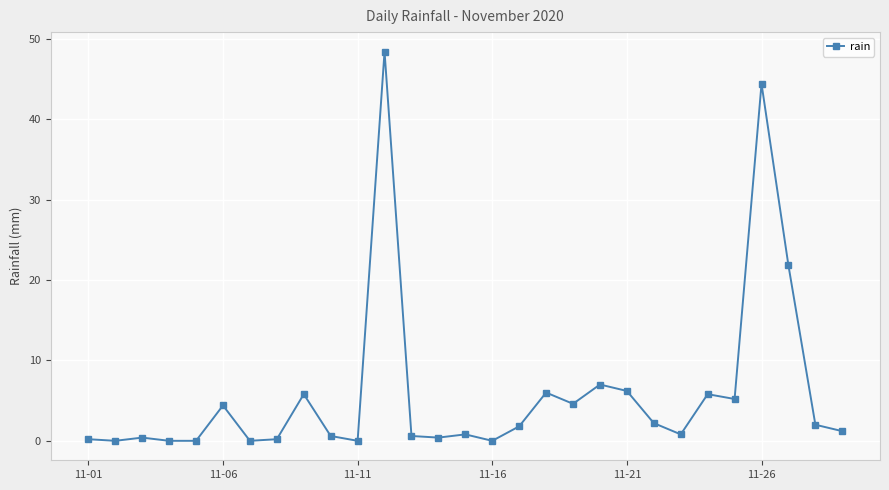

True or false: there are more than 2 points higher than both neighbors.

True